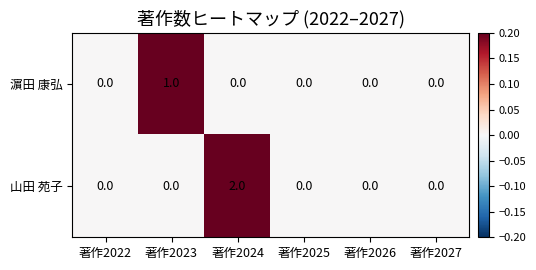

How many categories are shown in the chart?

6